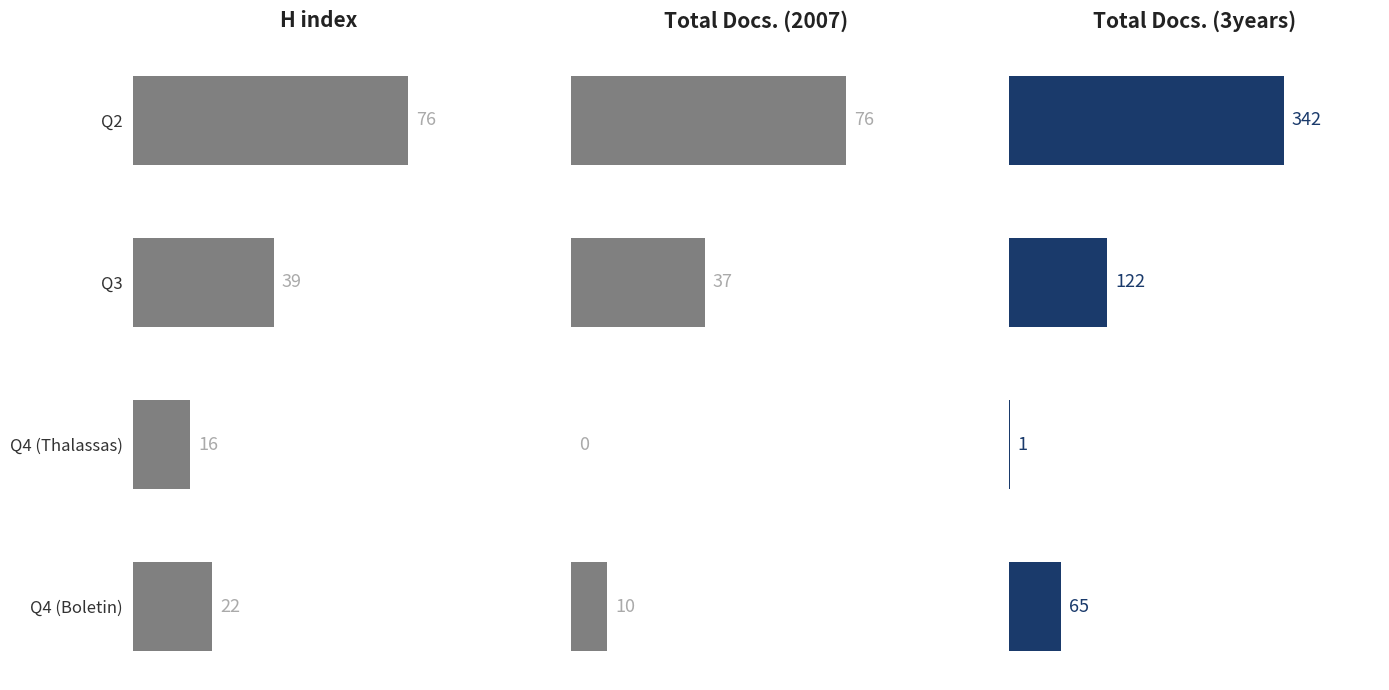

What is the value of the Total Docs. (2007) bar at the 2nd from the left?

37